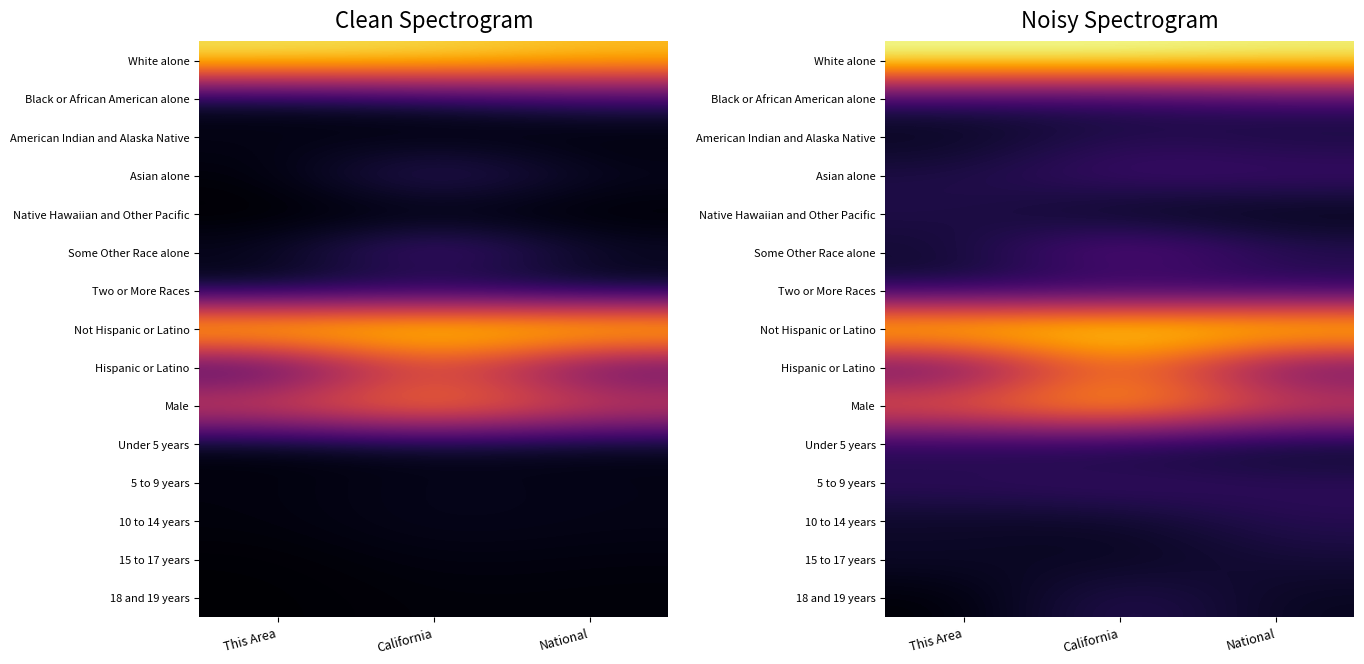

How many 5 to 9 years values are between 0 and 1?

3